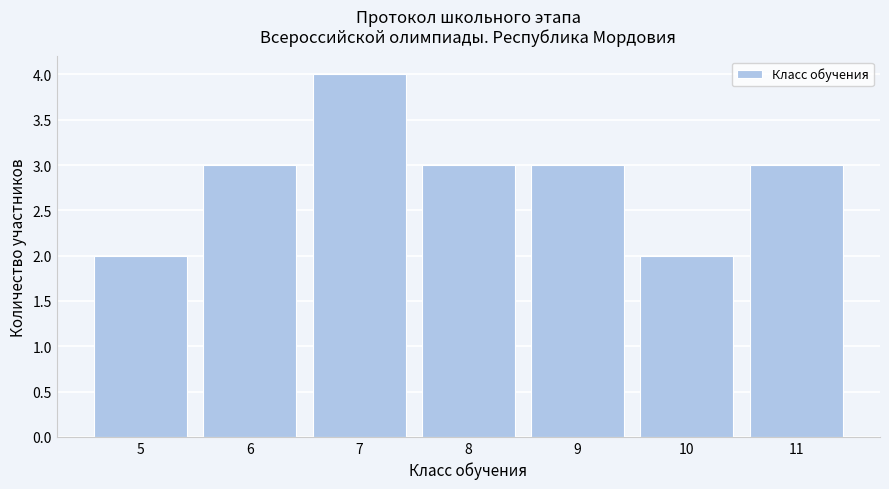

Reading left to right, transcribe all the data shown in this chart.

2	3	4	3	3	2	3